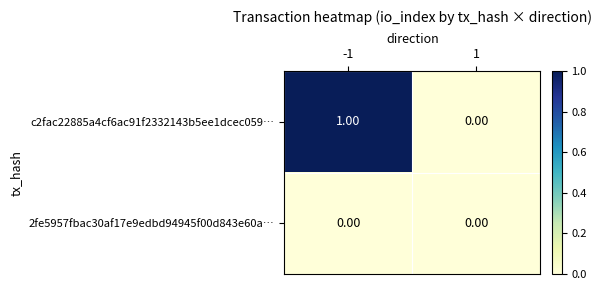

List the series in order of their overall mean, highest first.

c2fac22885a4cf6ac91f2332143b5ee1dcec059…, 2fe5957fbac30af17e9edbd94945f00d843e60a…